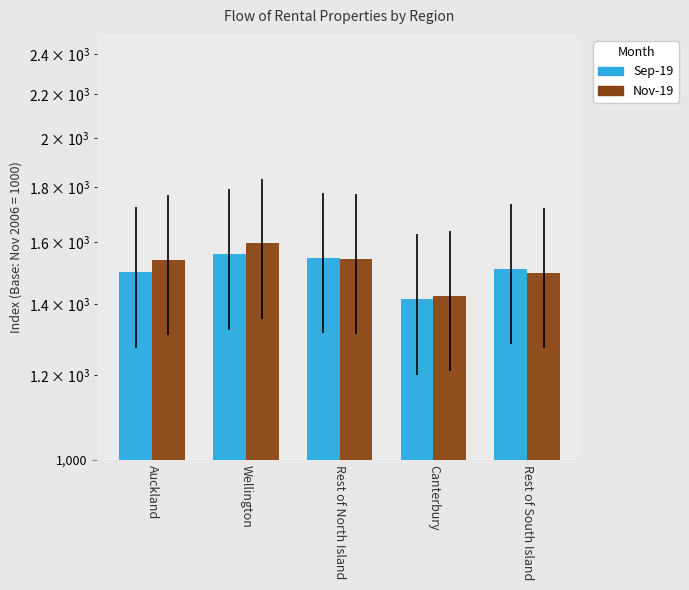

At how many categories does at least one series exceed 1534?

3